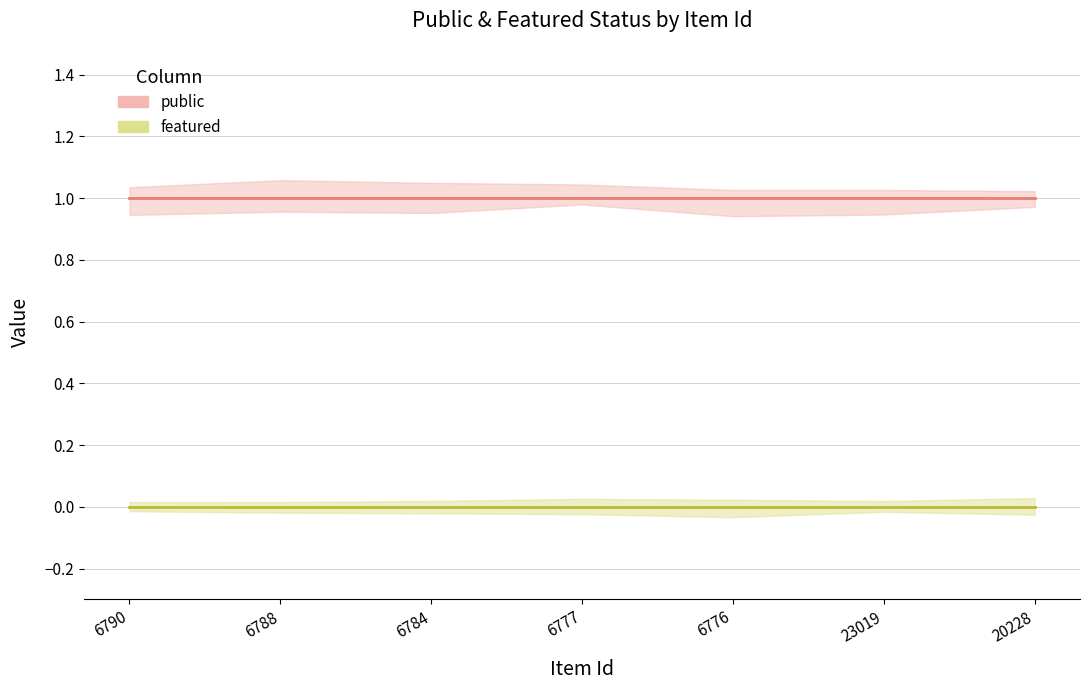

What is the label of the 2nd point from the left?

6788